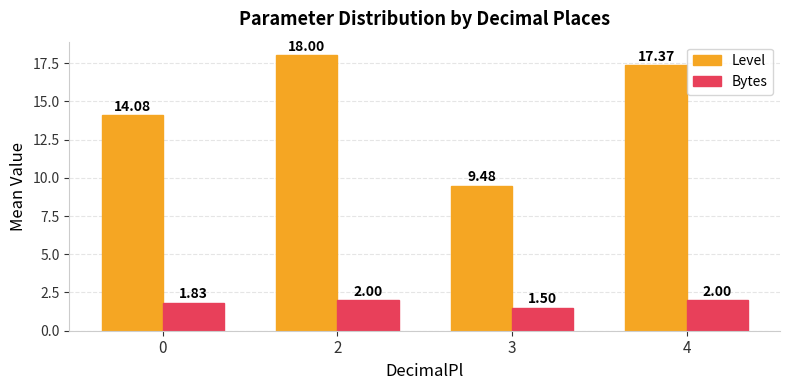

Between 0 and 4, which series saw the biggest shift?

Level